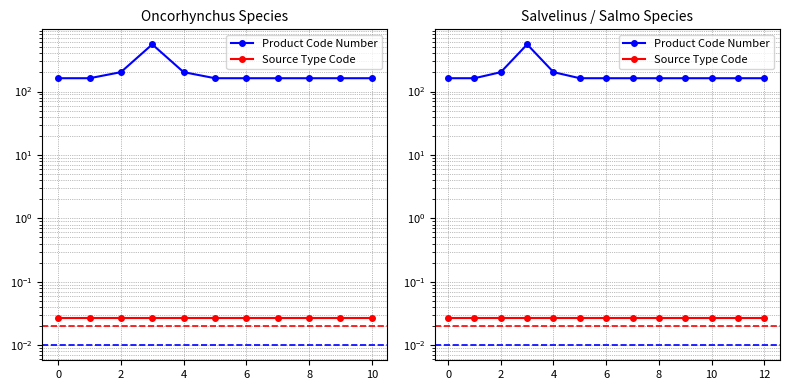

What is the sum of all Source Type Code values?

0.3